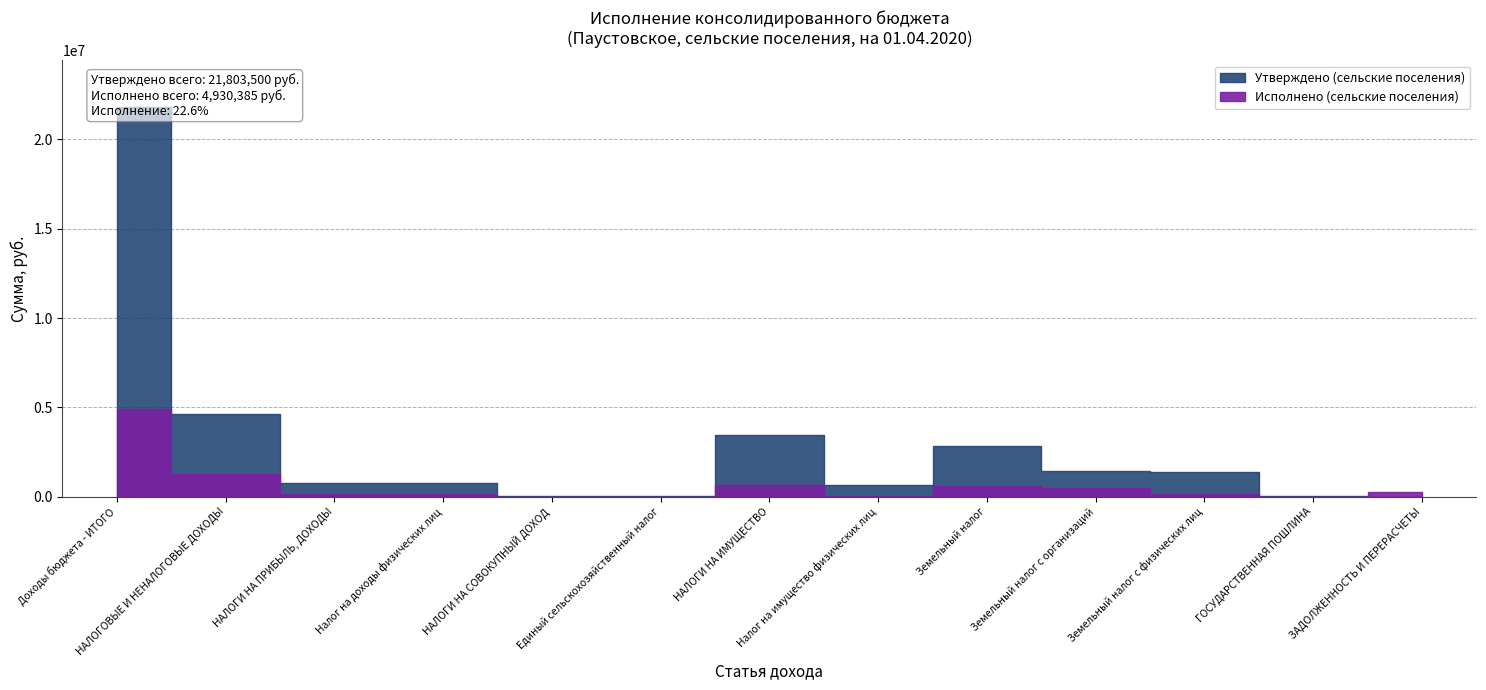

Rank the series at Земельный налог from highest to lowest value.

Утверждено (сельские поселения), Исполнено (сельские поселения)